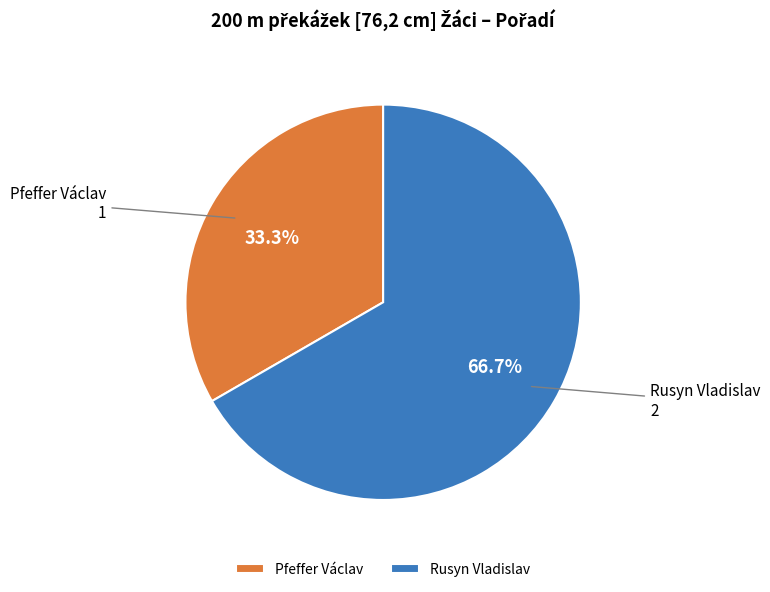

To the nearest percent, what is the difference between the Pfeffer Václav and Rusyn Vladislav slice percentages?

33%